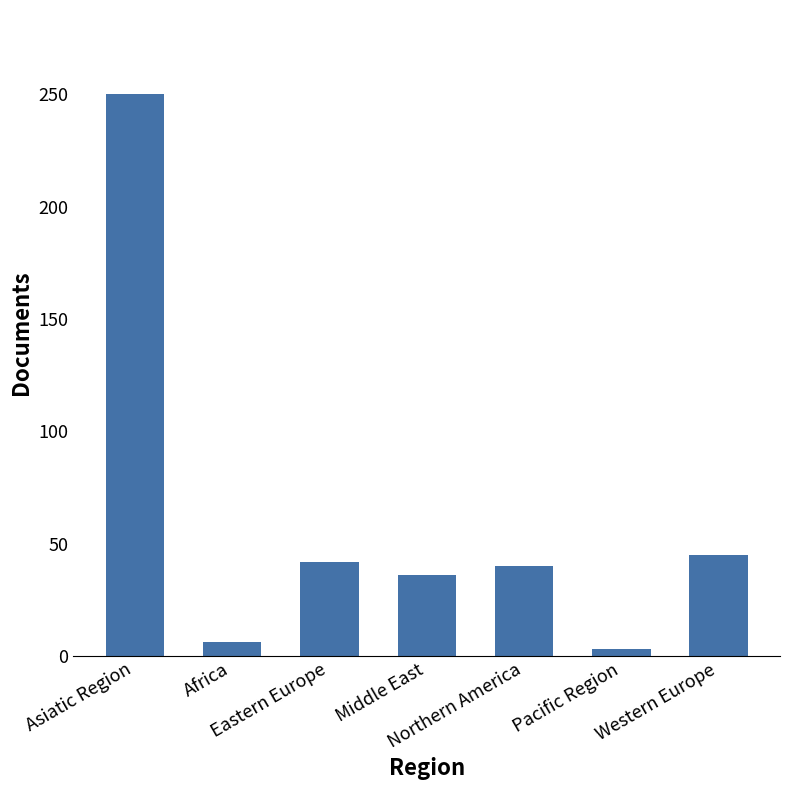

True or false: the data shows 12 at Western Europe.

False